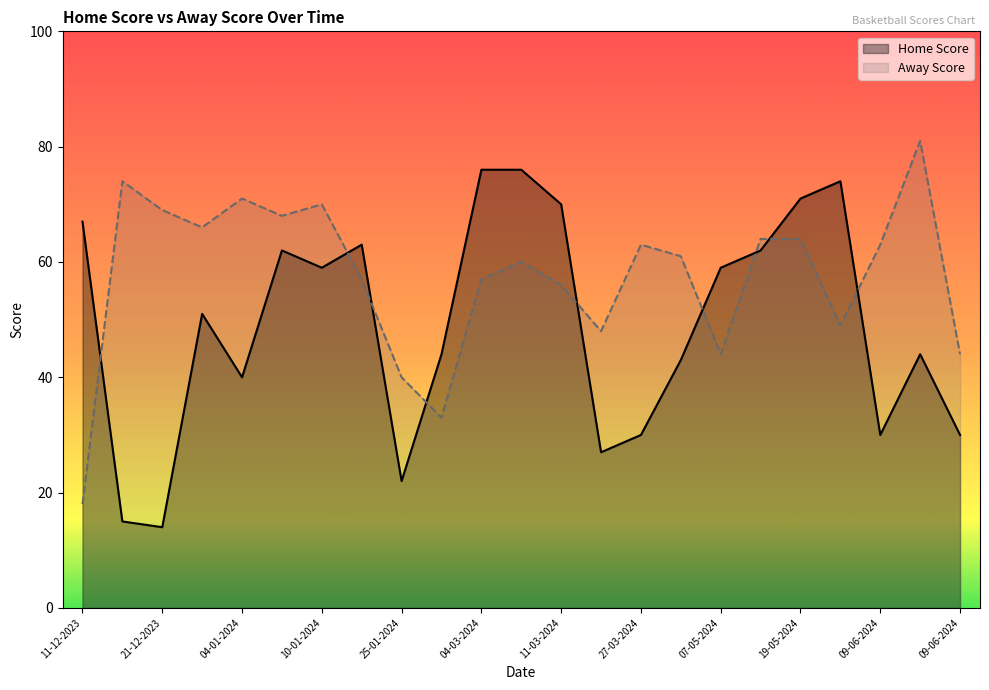

True or false: Away Score has a value of 61 at 11-04-2024.

True